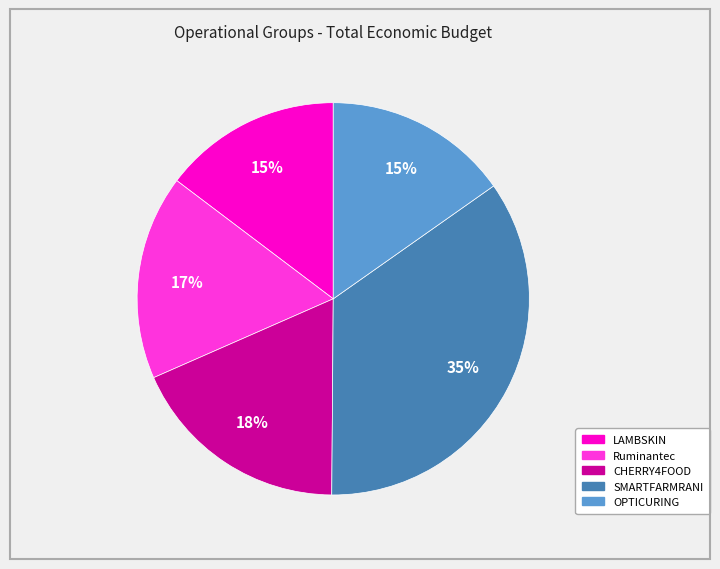

Is there a majority slice in this chart?

No